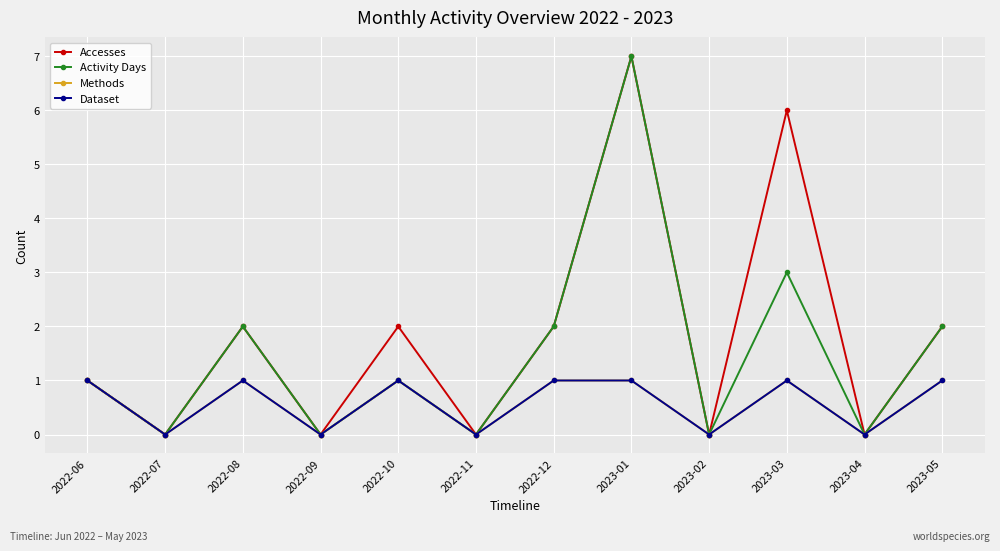

Between 2022-11 and 2022-08, which is larger?

2022-08